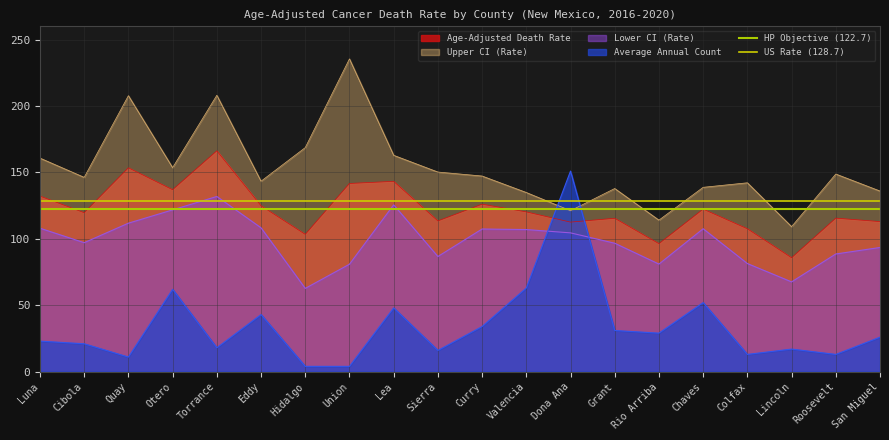

At which label does Upper CI (Rate) reach its peak?

Union